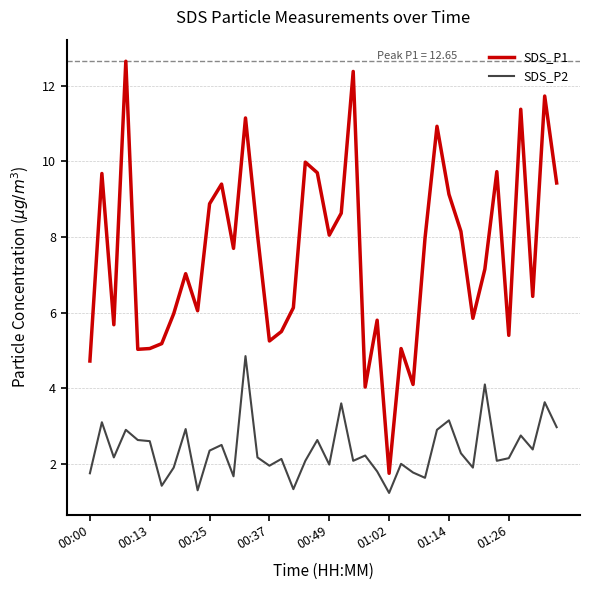

Rank the series by their maximum value, from lowest to highest.

SDS_P2, SDS_P1